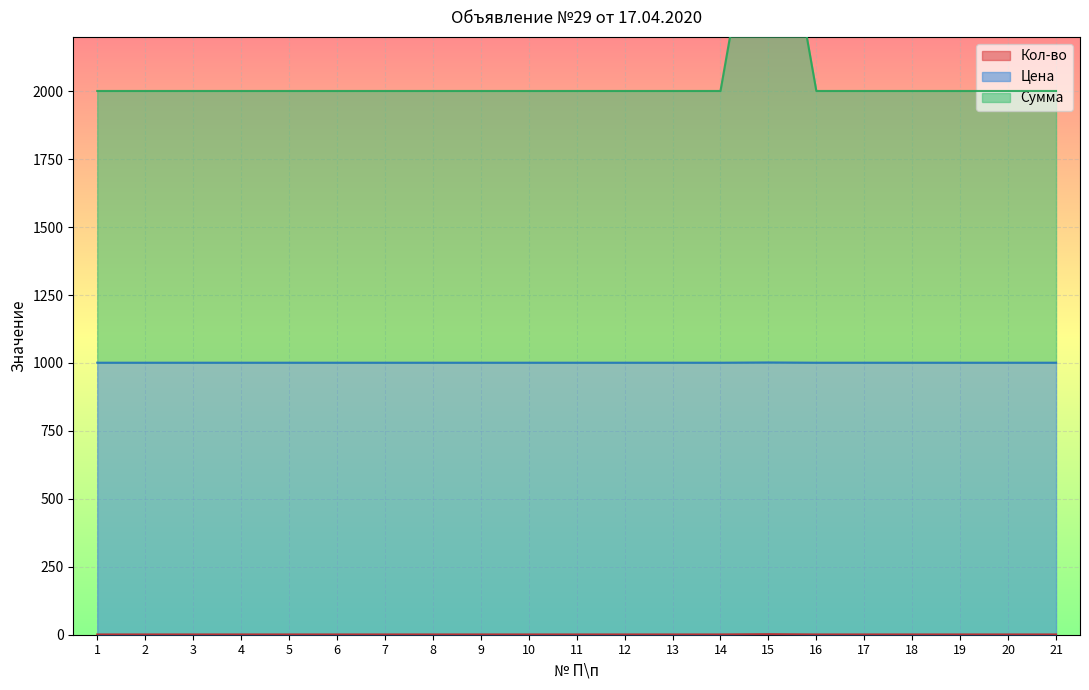

Between 14 and 7, which is larger?

14